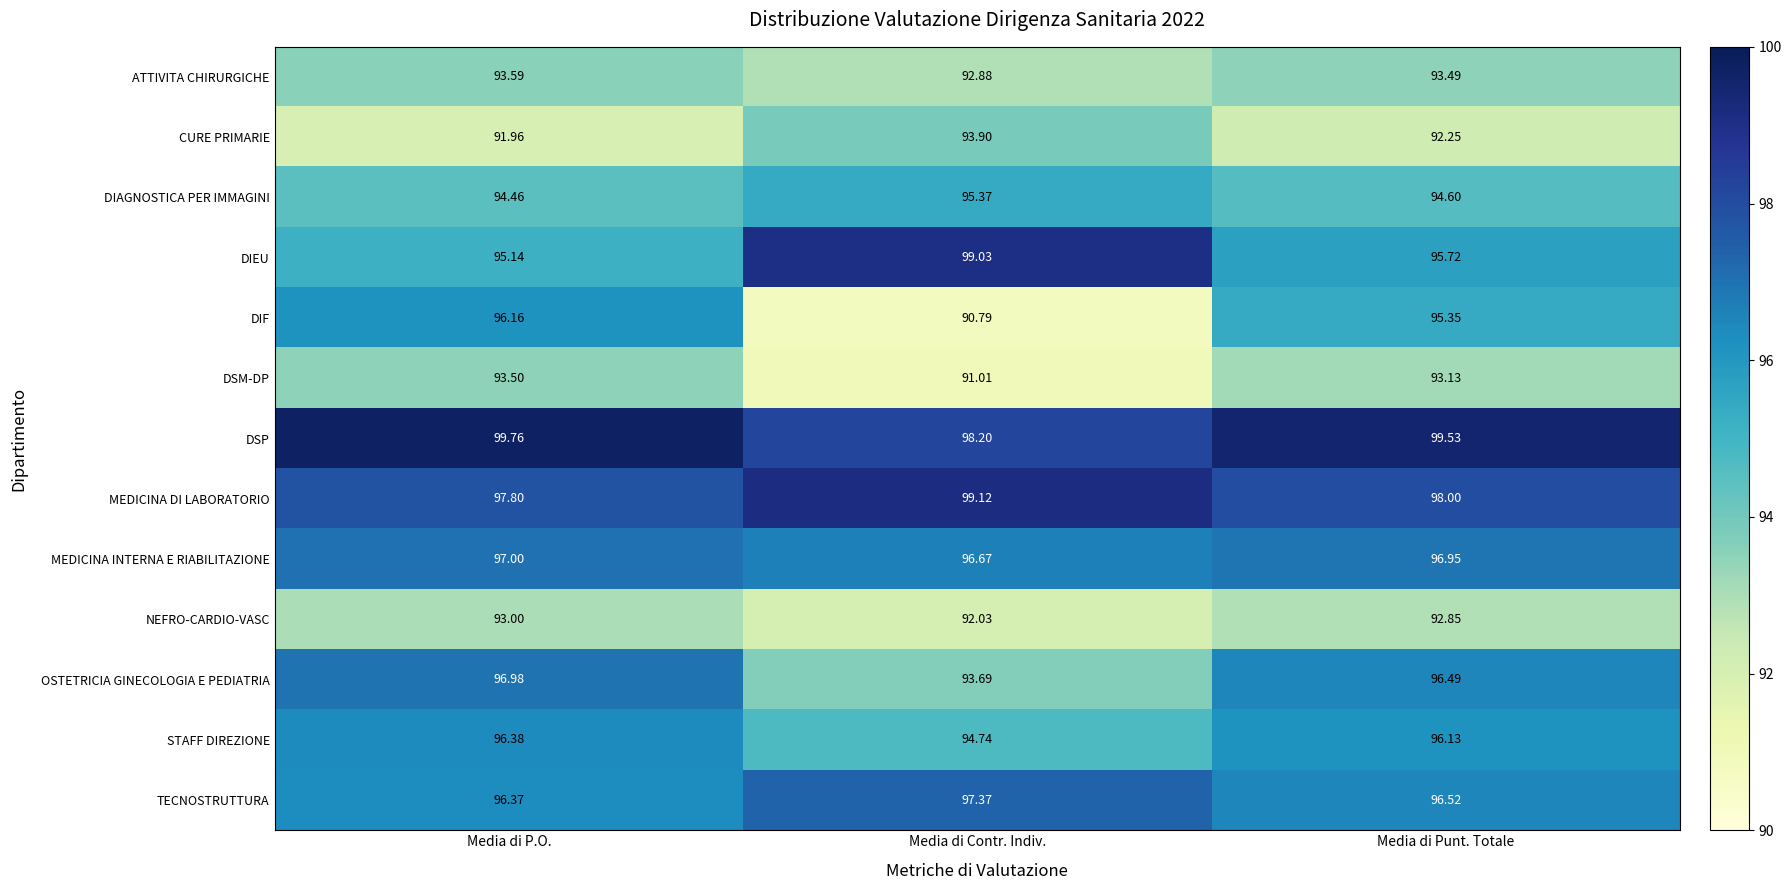

What is the smallest value displayed?

90.8